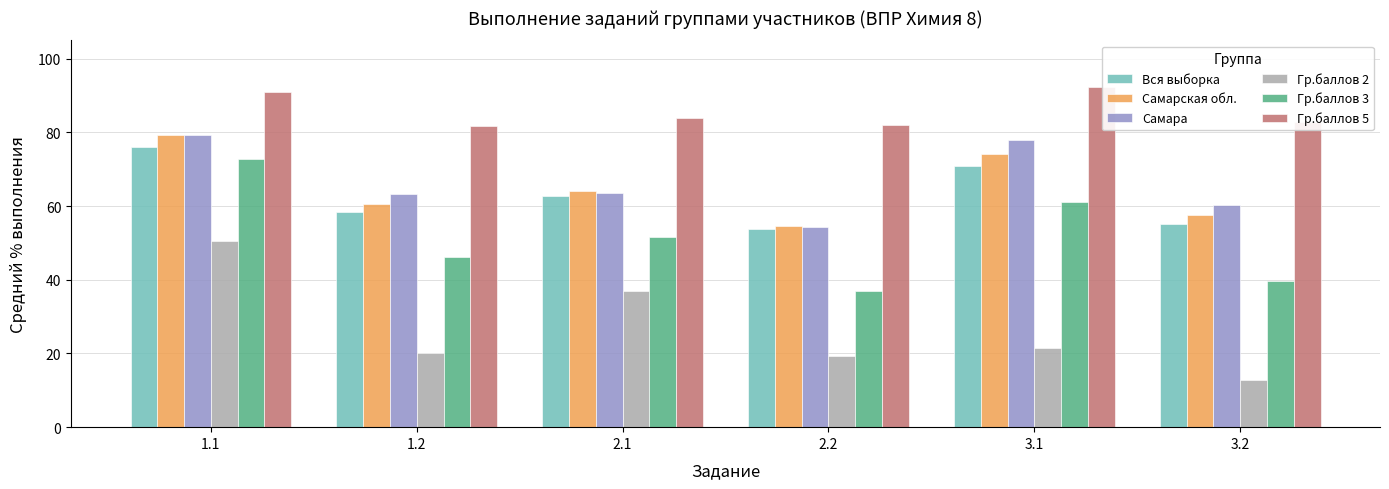

True or false: Вся выборка has a value of 55.2 at 3.2.

True